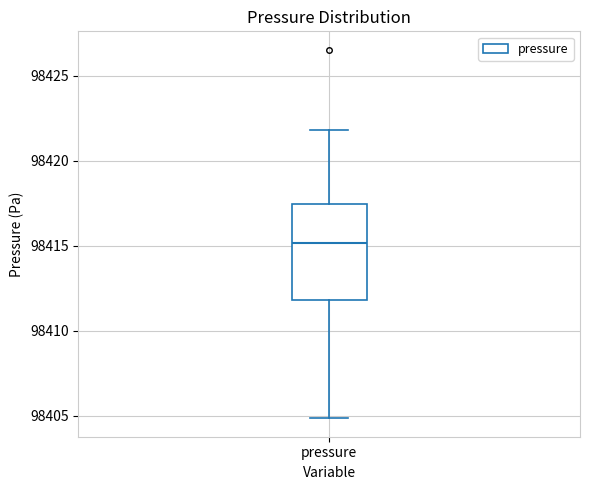

Transcribe this box plot: give where the median line is, the range the box spans, and where the two whiskers end, as read against the y-axis. The values are not printed on the chart, so give them approximately, as read against the axis.

median 98415.0, box 98412.0 to 98417.5, whiskers 98405.0 to 98422.0